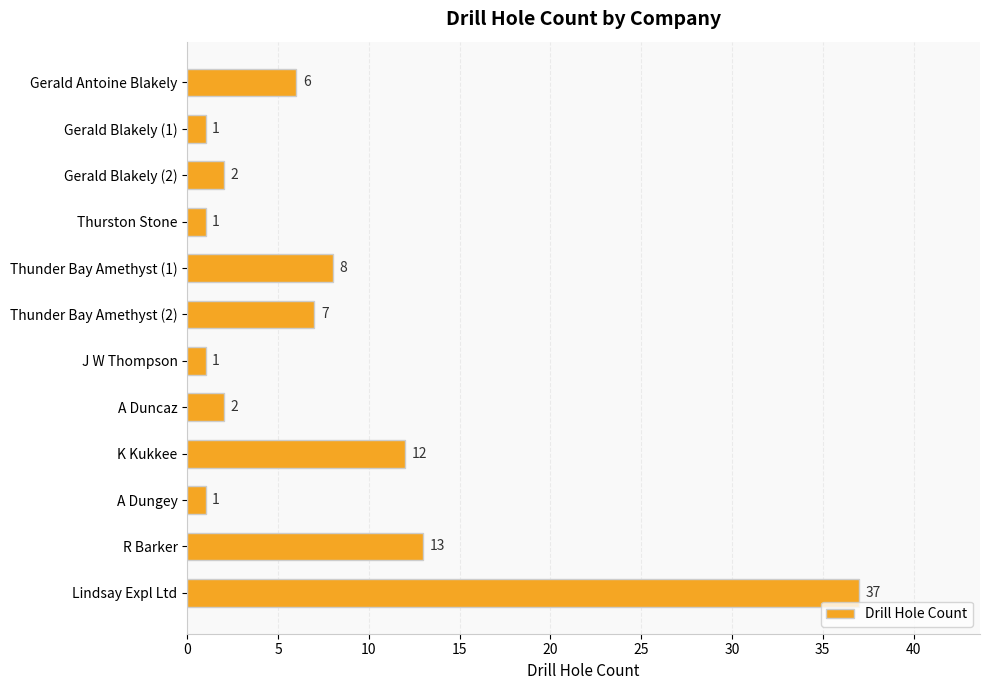

What is the ratio of the value at A Duncaz to the value at Thurston Stone?

2.0